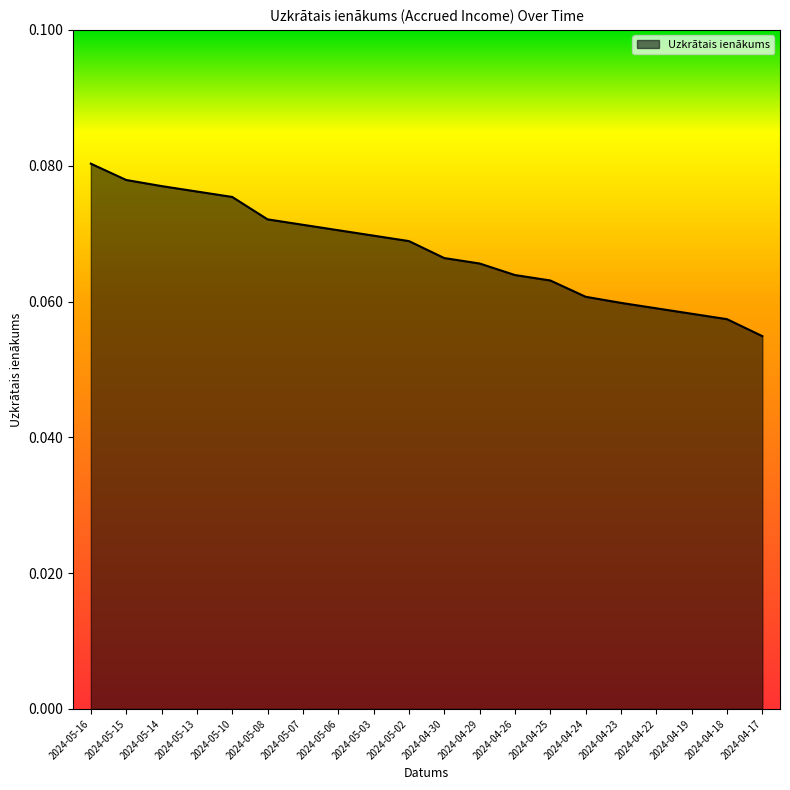

Is it true that the value at 2024-04-19 is 0.0?

False